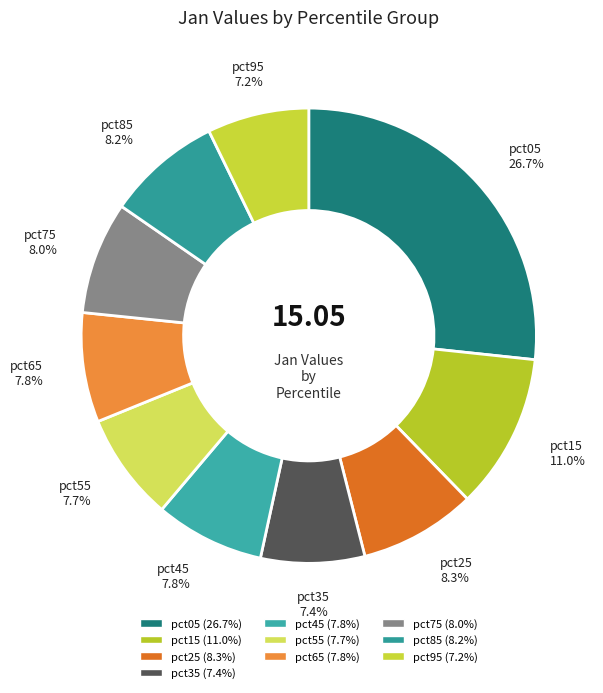

Is it true that pct85 is 8% of the pie?

True